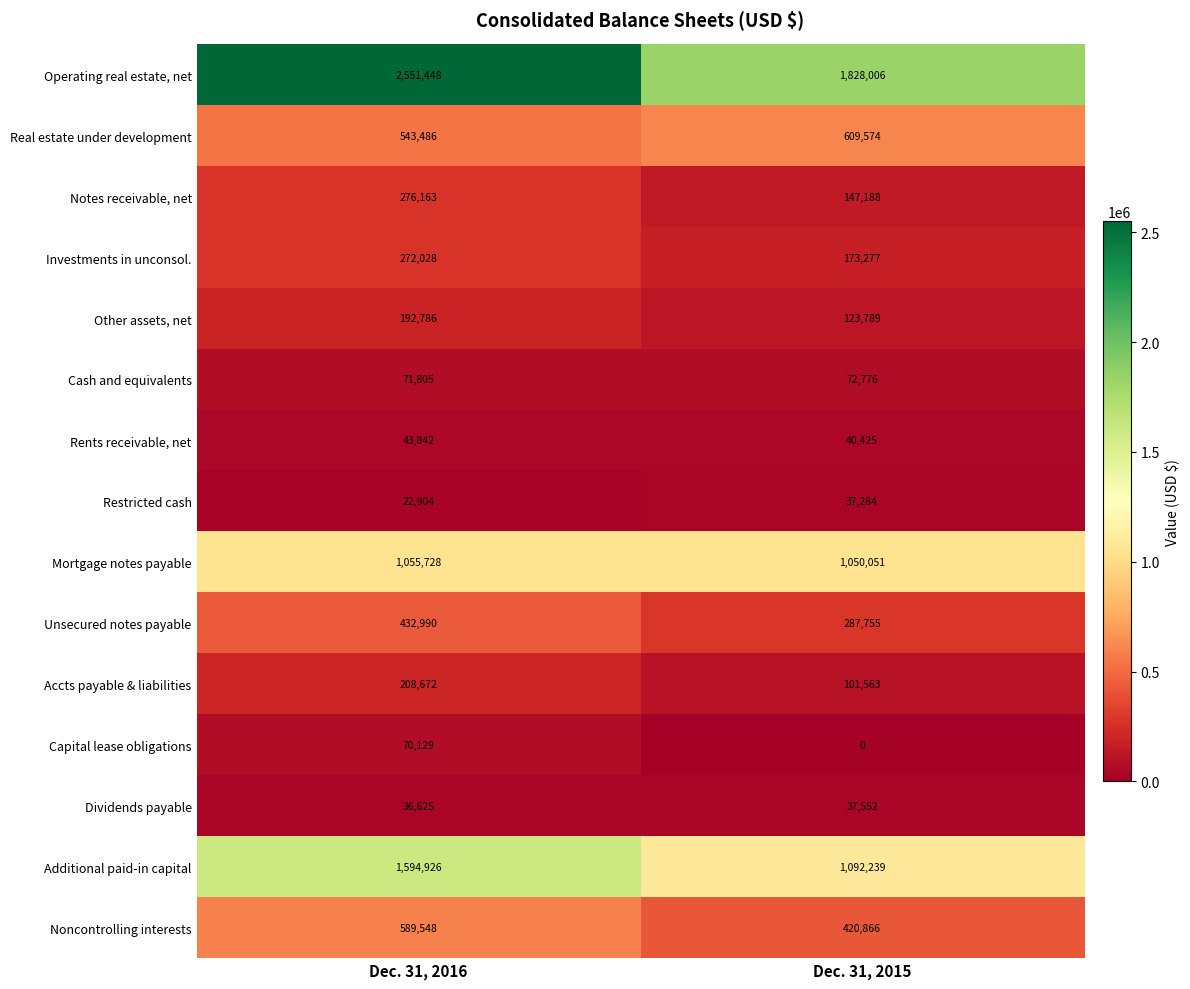

Which series has the largest range (max minus min)?

Operating real estate, net